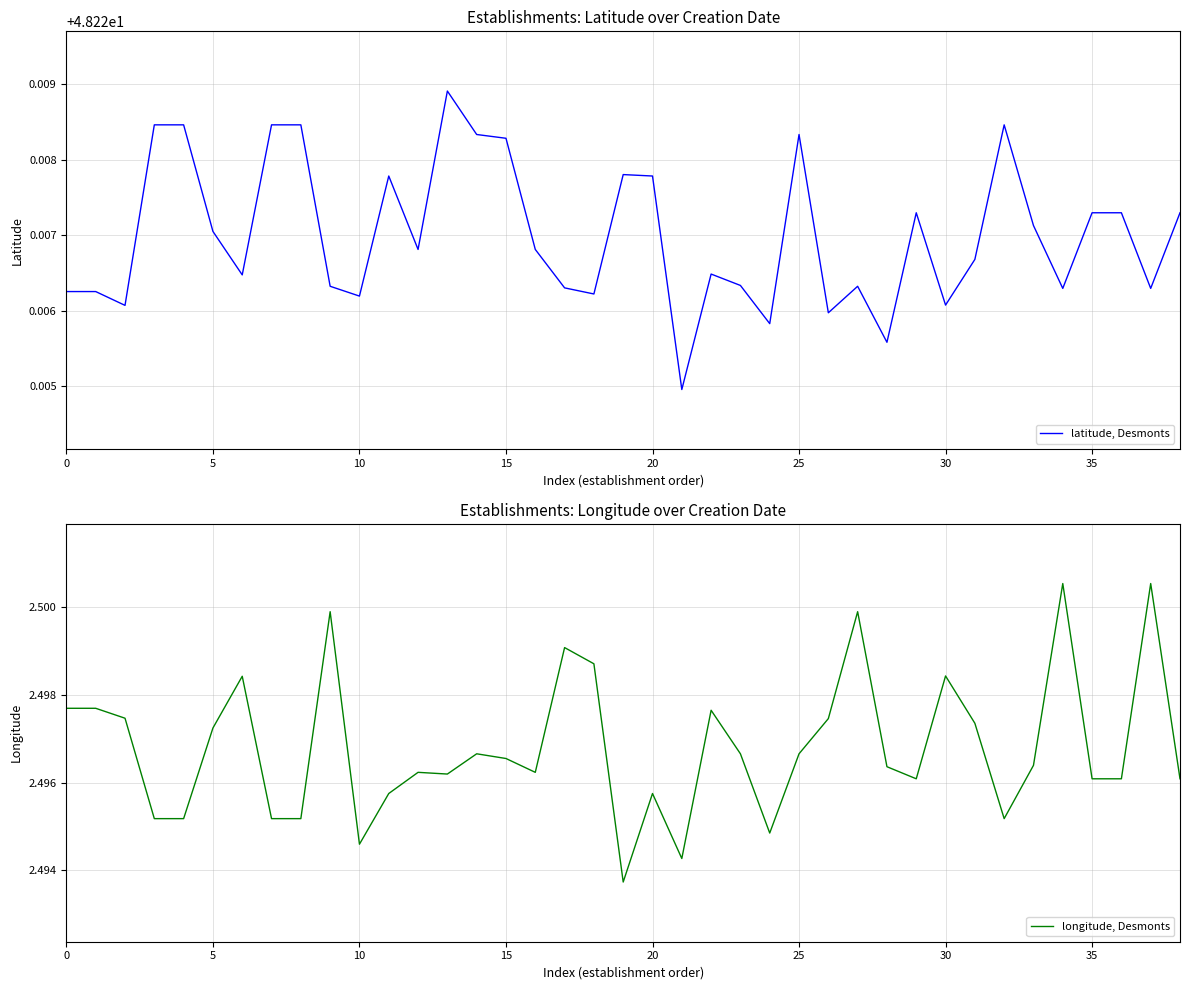

What is the difference between the highest and lowest values at 0?

45.7